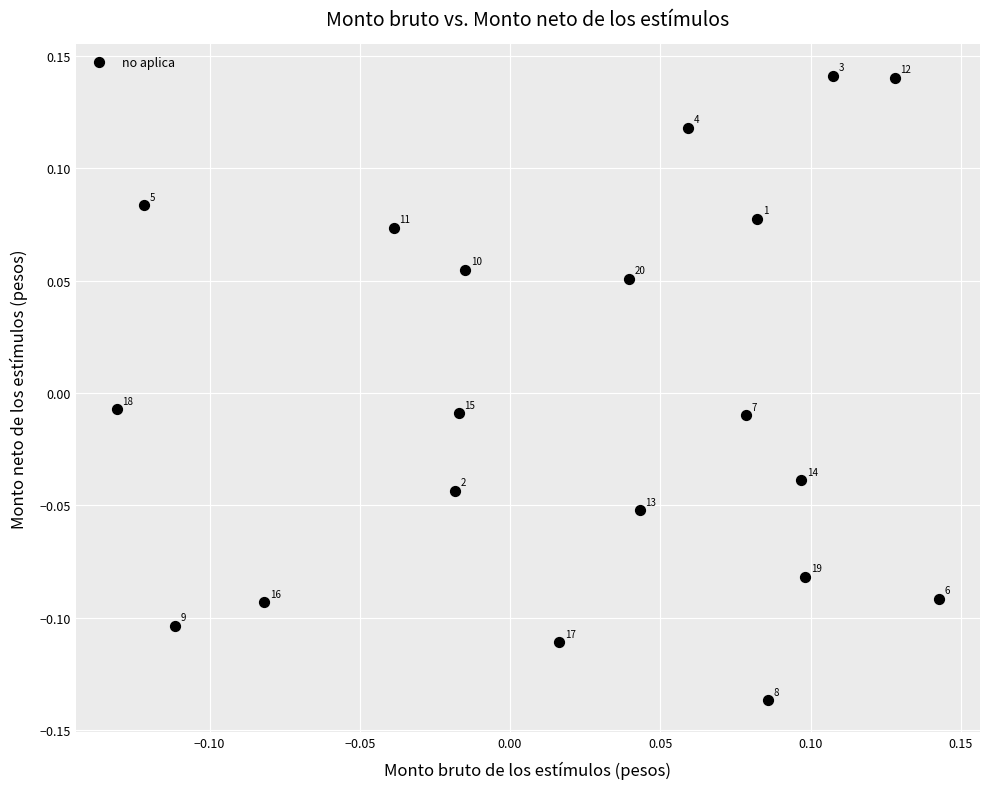

What is the range of X values (max minus min)?

0.3